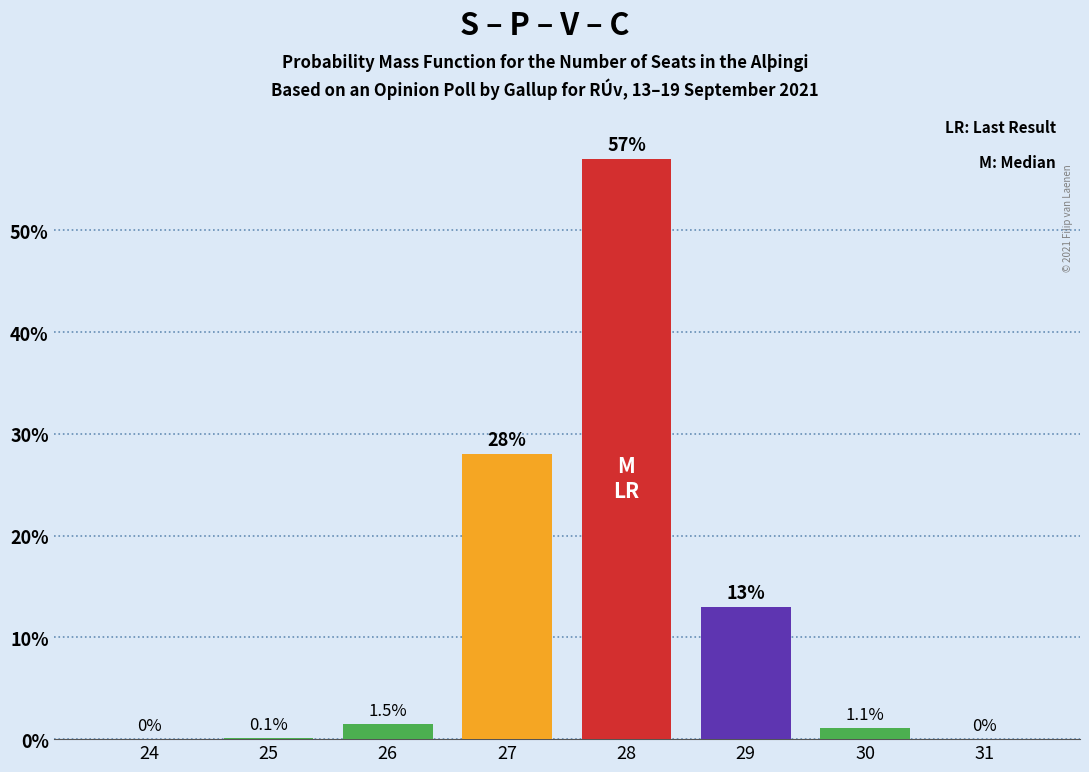

Reading right to left, what are all the values shown in this chart?

31=0.0	30=1.1	29=13.0	28=57.0	27=28.0	26=1.5	25=0.1	24=0.0